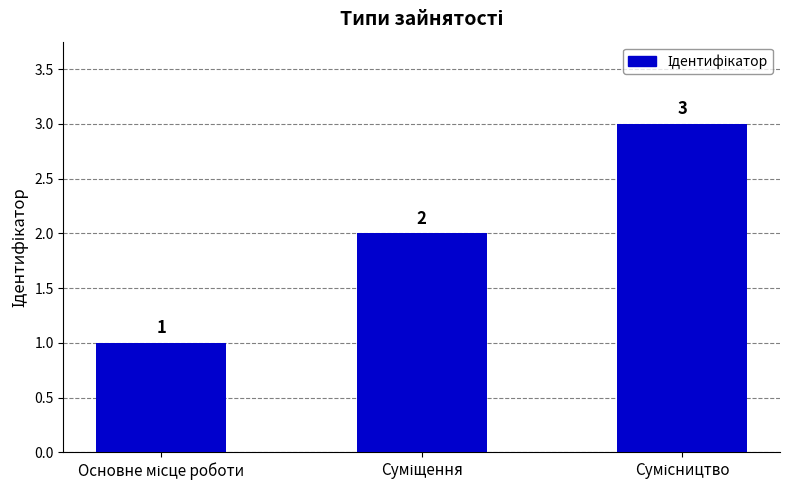

What is the greatest value displayed?

3